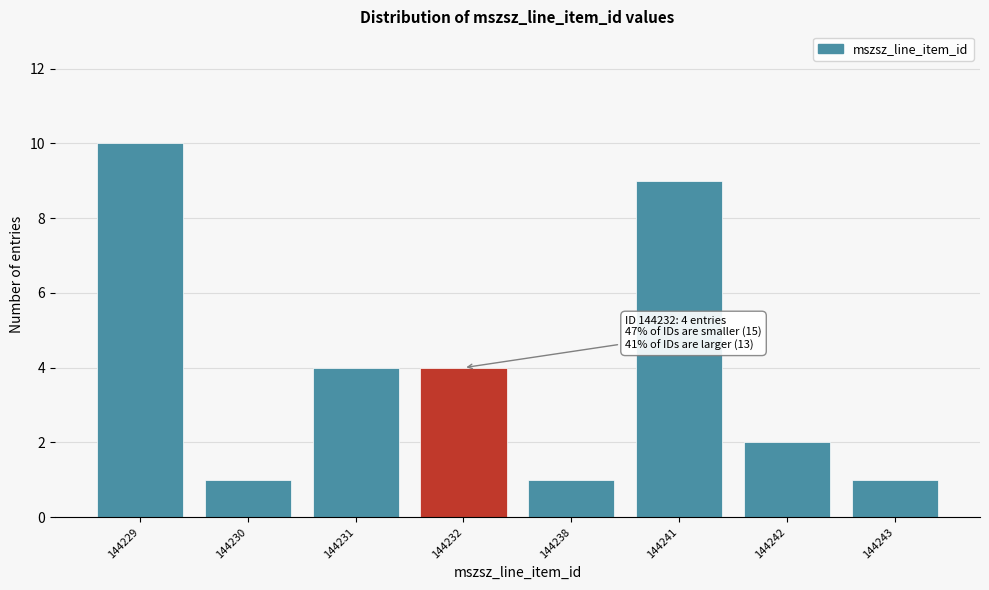

Reading right to left, extract all data points from this chart.

144243=1	144242=2	144241=9	144238=1	144232=4	144231=4	144230=1	144229=10